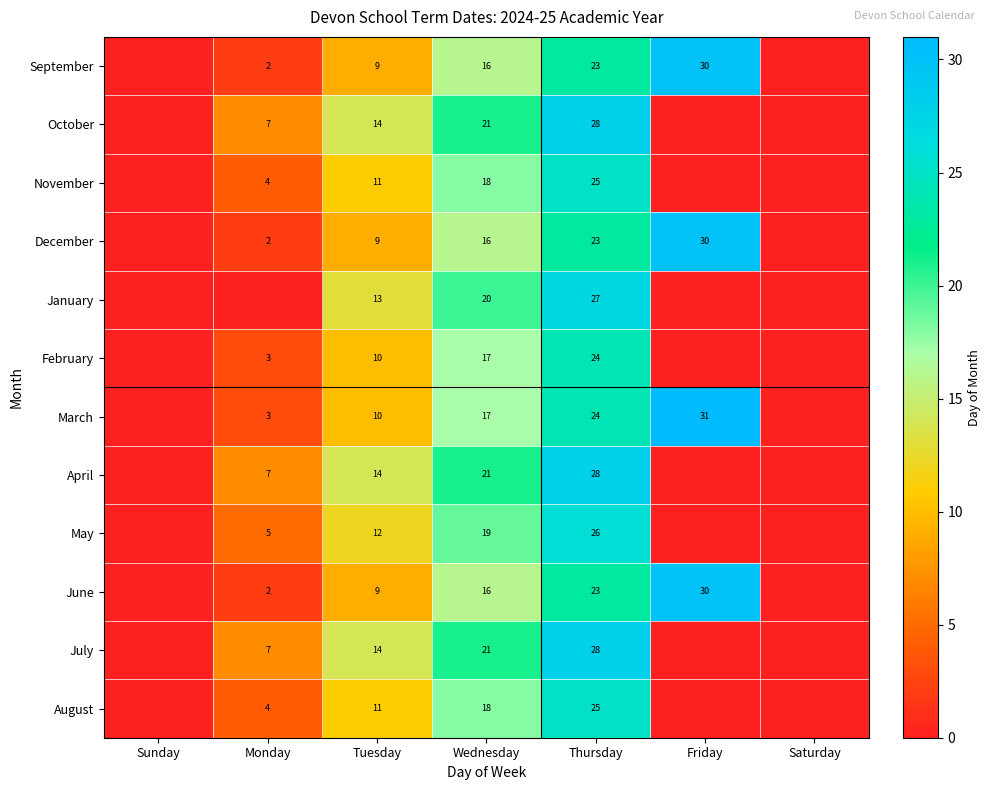

What is the difference between the December values at Tuesday and Monday?

7